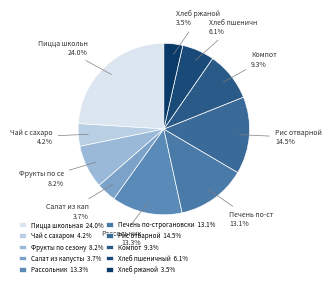

Which category has the biggest portion of the pie?

Пицца школьная